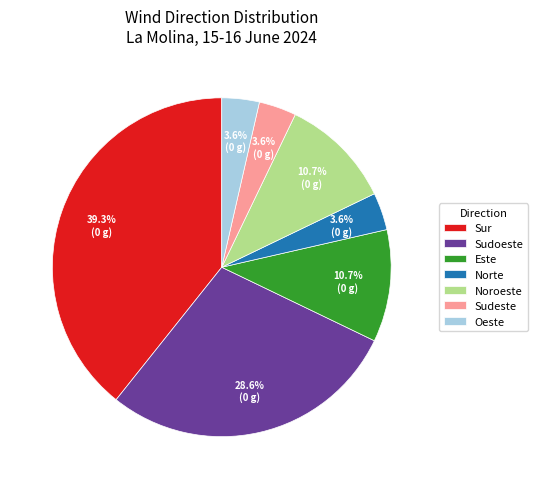

What is the ratio of the value at Sudeste to the value at Norte?

1.0